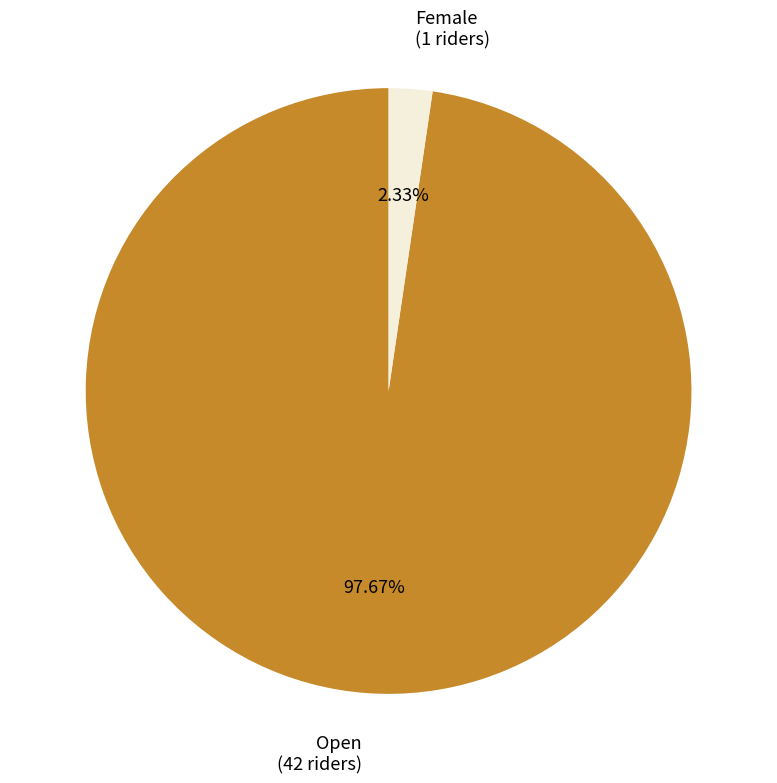

Is there any slice that represents more than half of the pie?

Yes